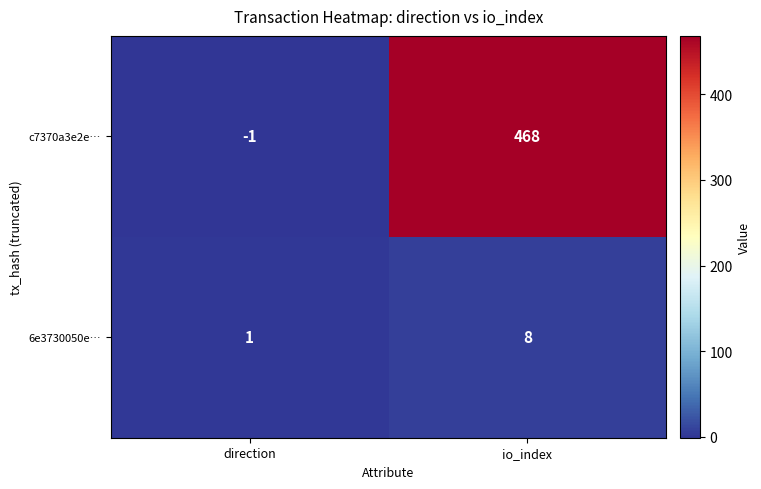

What is the spread (max minus min) of values at direction?

2